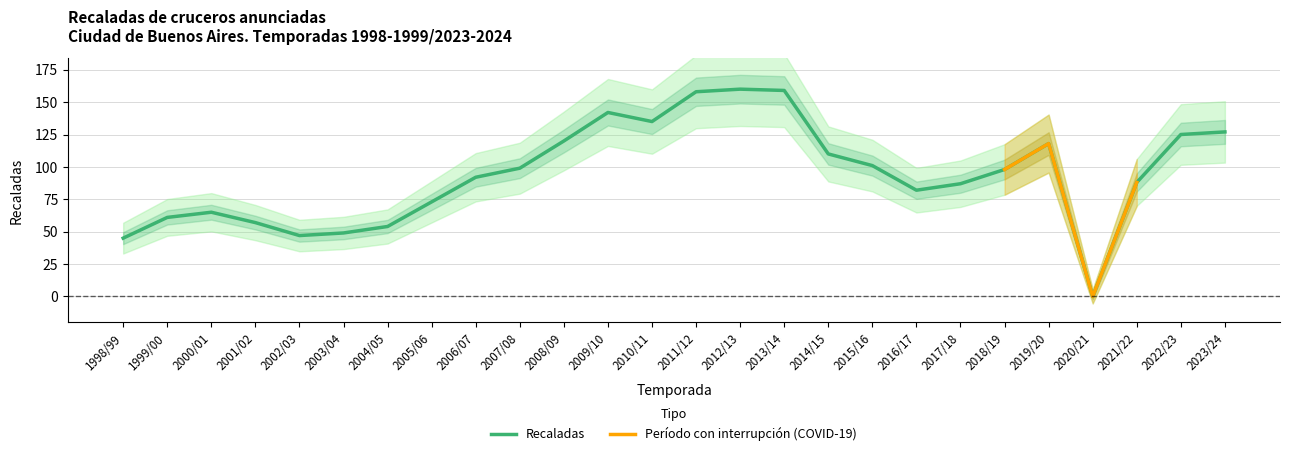

What is the label of the 4th point from the right?

2020/21